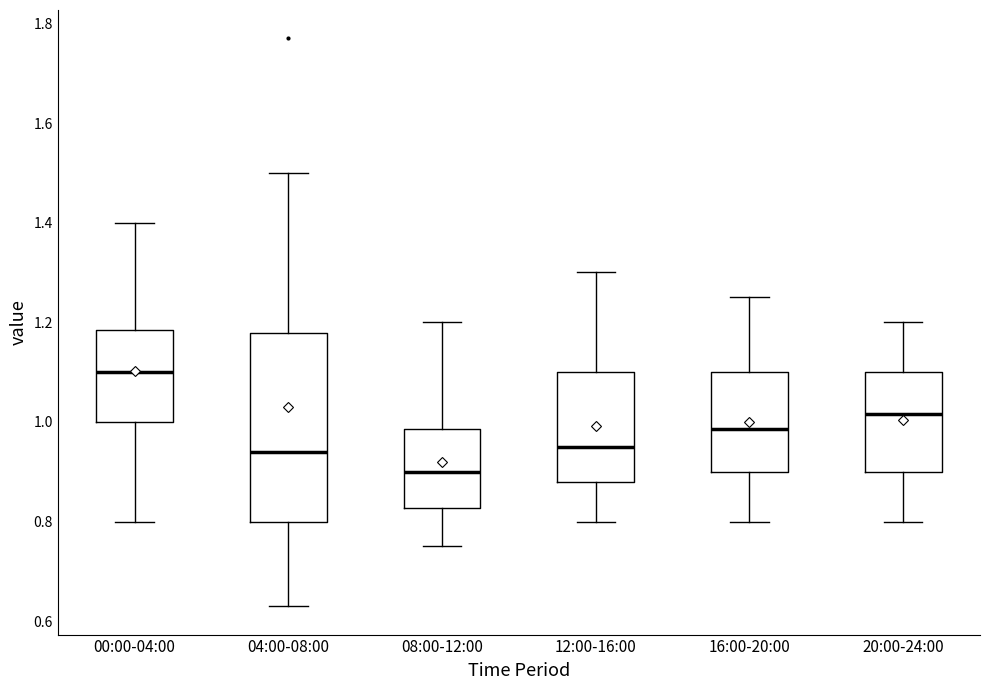

Comparing the boxes themselves (not the whiskers), which one is the tallest?

04:00-08:00